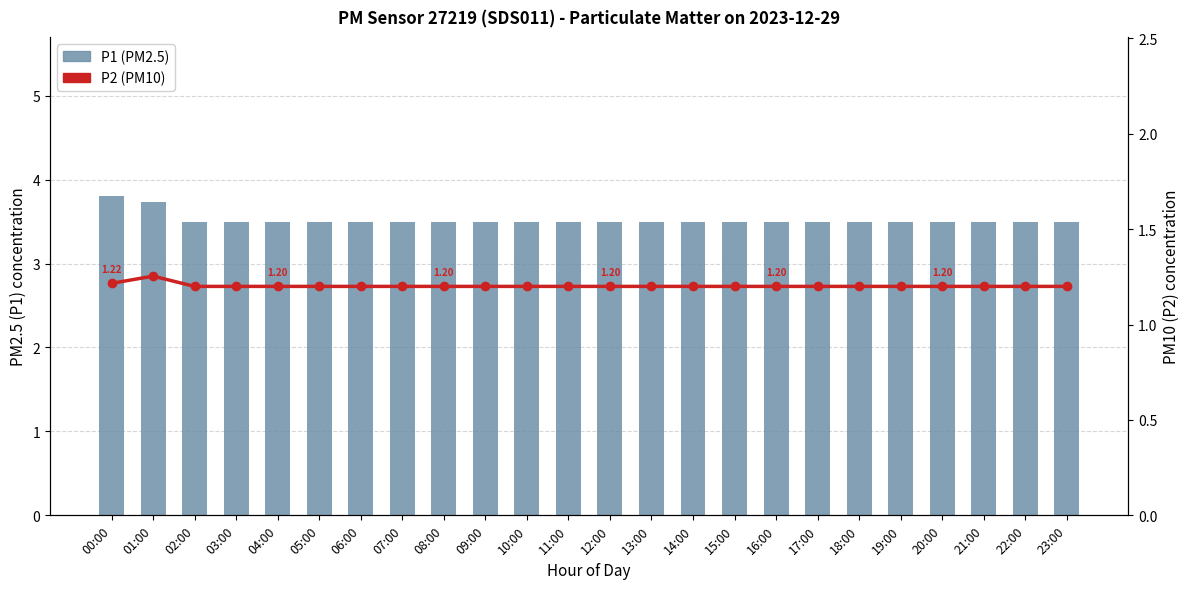

Are the bars horizontal?

No